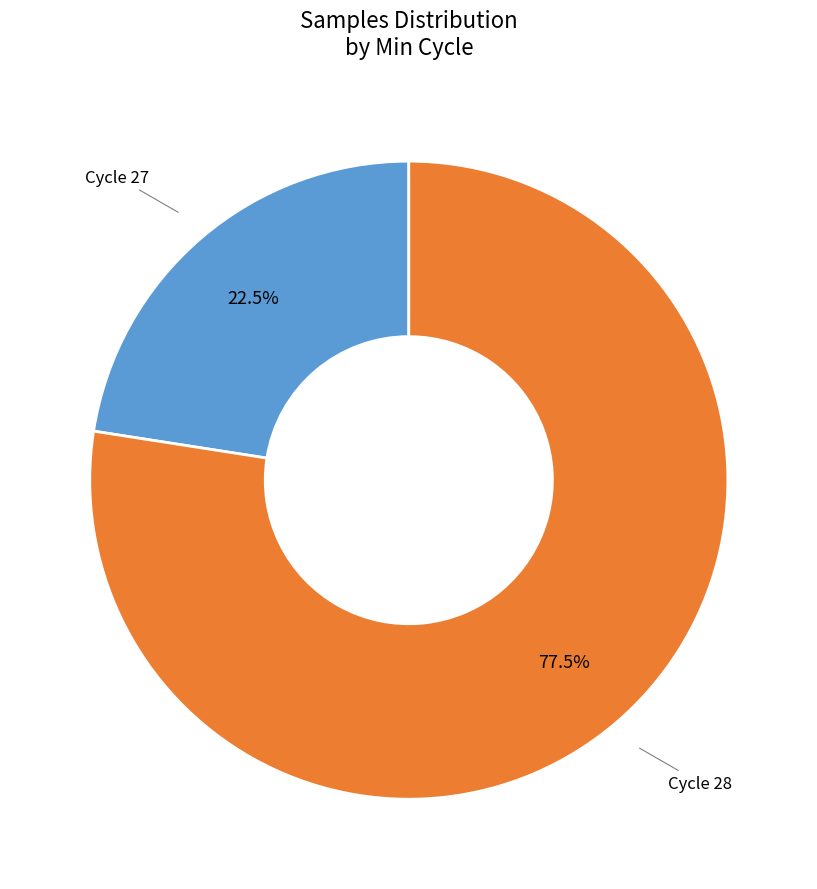

Does any single category account for the majority?

Yes